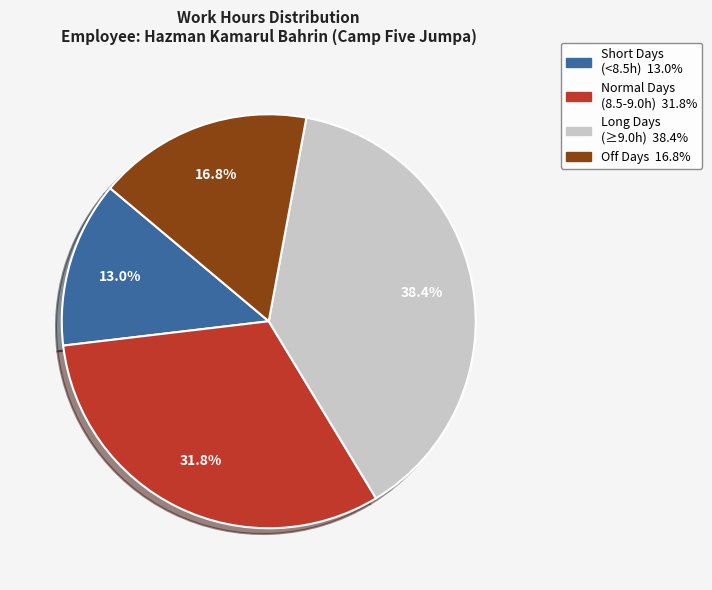

Is there any slice that represents more than half of the pie?

No